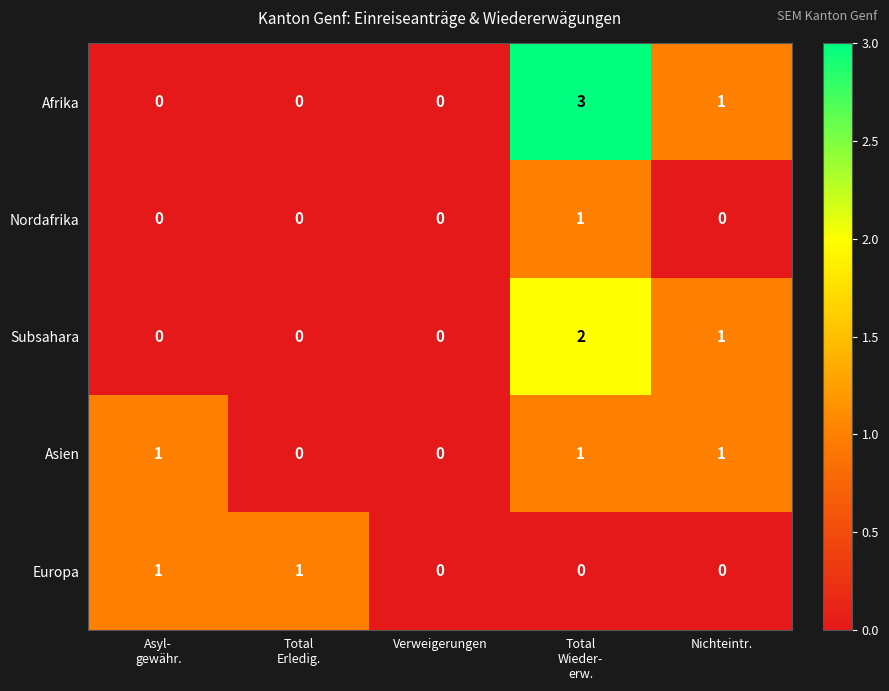

Which series has the widest spread of values?

Afrika